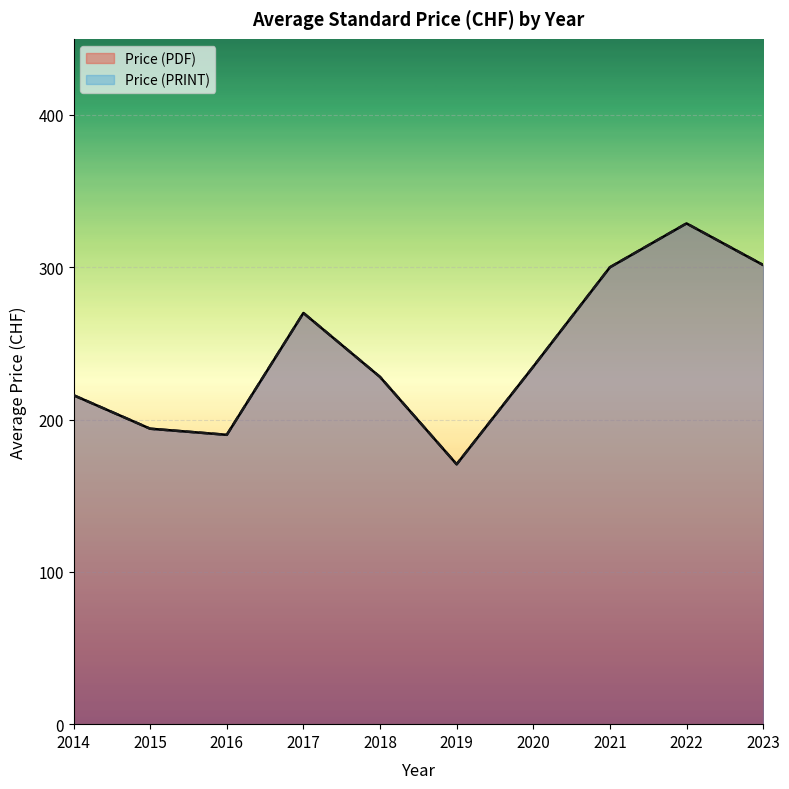

List the series in order of their peak value, highest first.

Price (PDF), Price (PRINT)